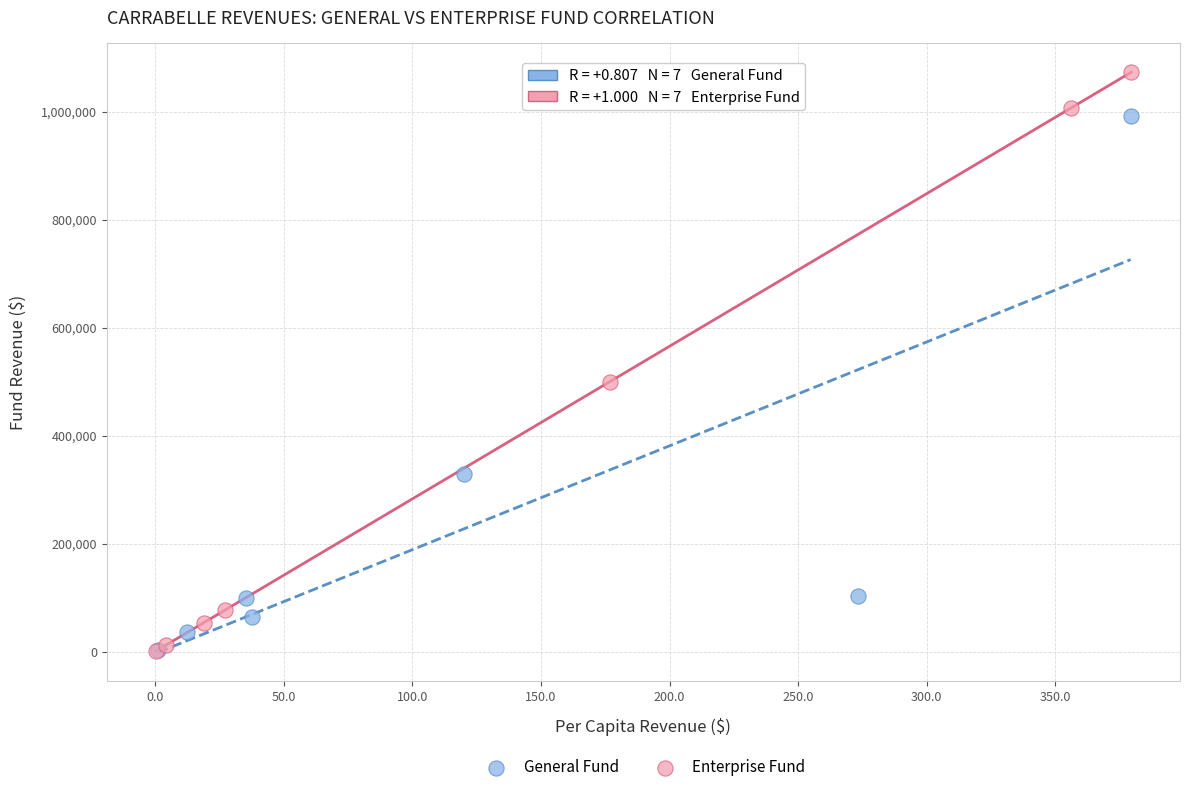

Which series has the largest Y range (max minus min)?

Enterprise Fund